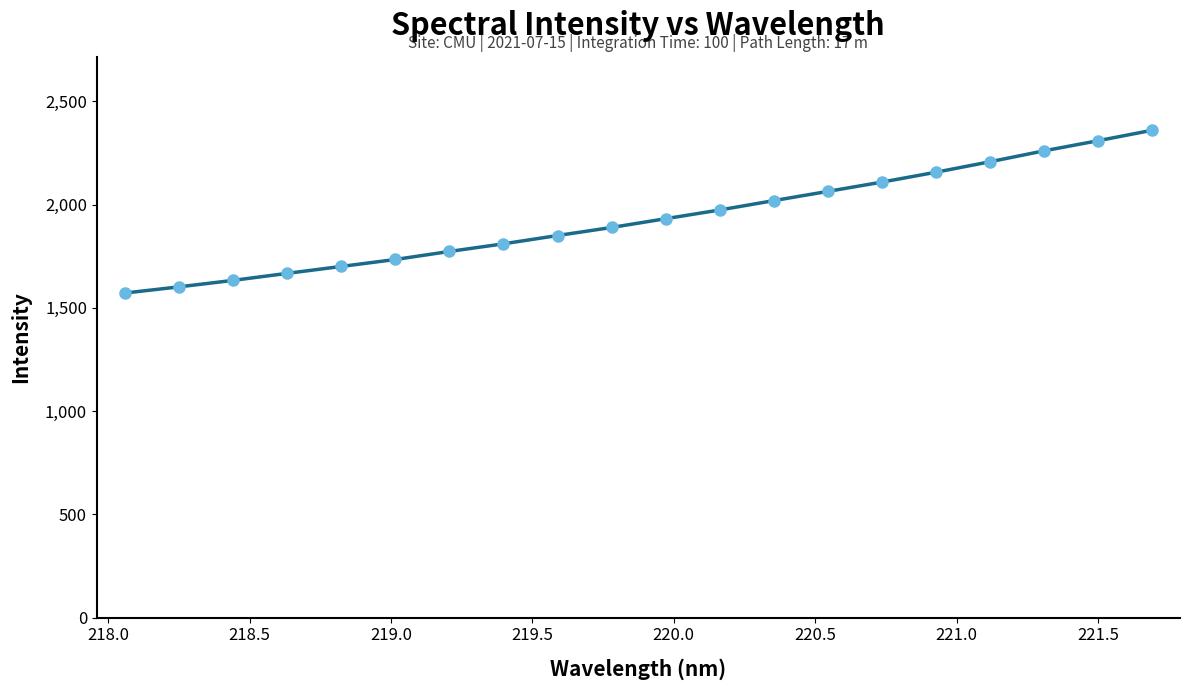

Count the number of values greater than 1931.

10